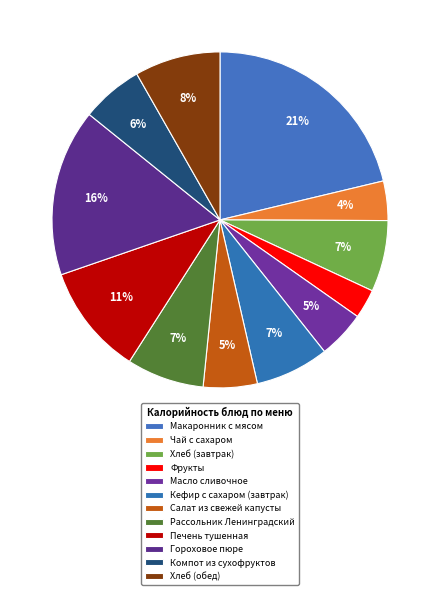

What percentage is the Фрукты slice, to the nearest percent?

3%